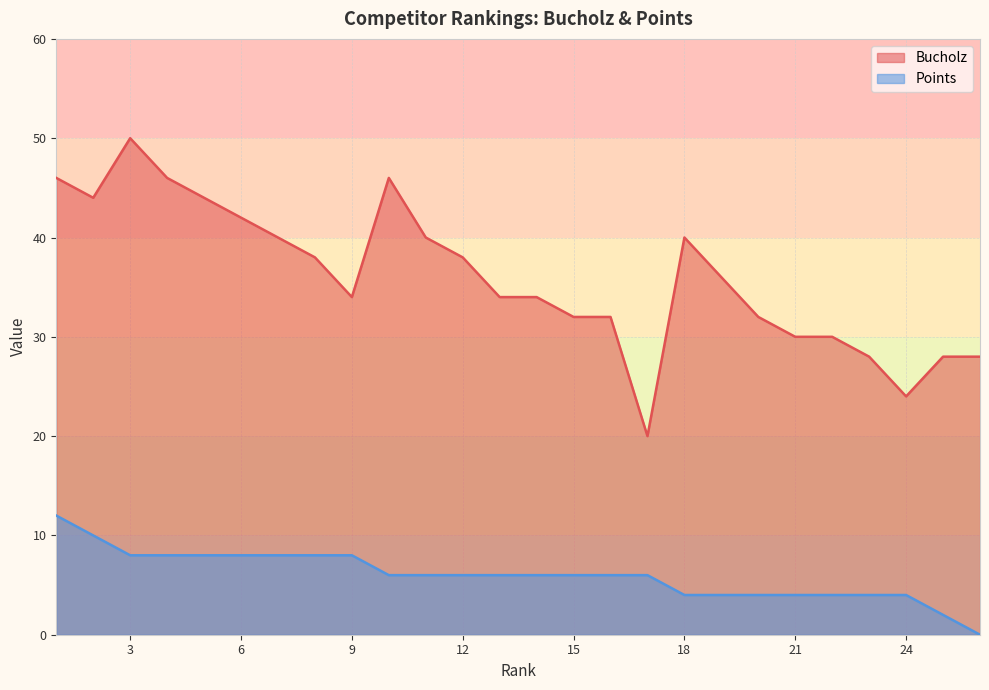

Reading right to left, extract all data points from this chart.

Bucholz: 26=28	25=28	24=24	23=28	22=30	21=30	20=32	19=36	18=40	17=20	16=32	15=32	14=34	13=34	12=38	11=40	10=46	9=34	8=38	7=40	6=42	5=44	4=46	3=50	2=44	1=46
Points: 26=0	25=2	24=4	23=4	22=4	21=4	20=4	19=4	18=4	17=6	16=6	15=6	14=6	13=6	12=6	11=6	10=6	9=8	8=8	7=8	6=8	5=8	4=8	3=8	2=10	1=12